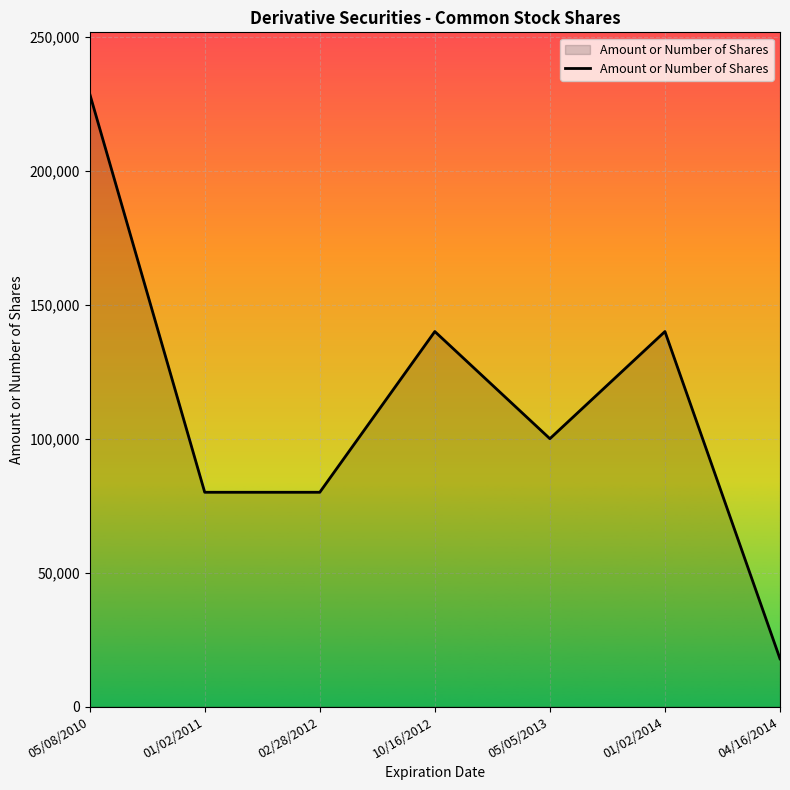

Approximately how many times larger is the value at 02/28/2012 compared to 01/02/2011?

1.0